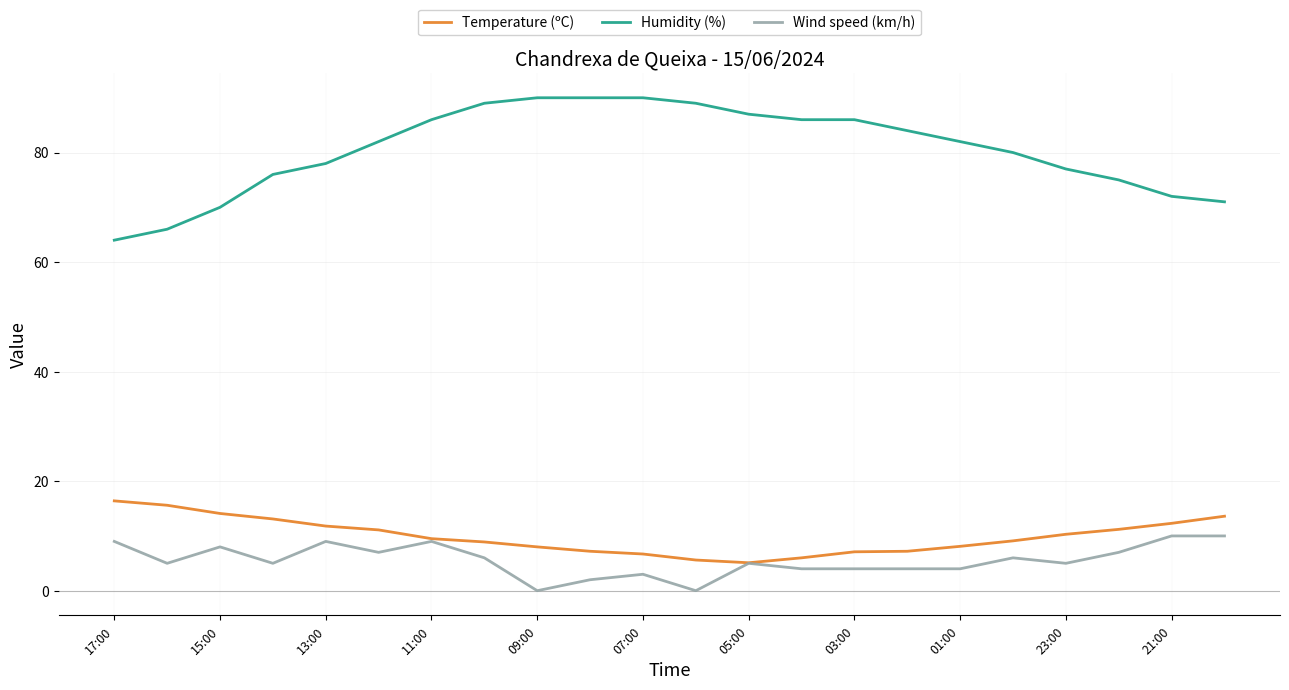

How many Wind speed (km/h) values are between 4 and 8?

13